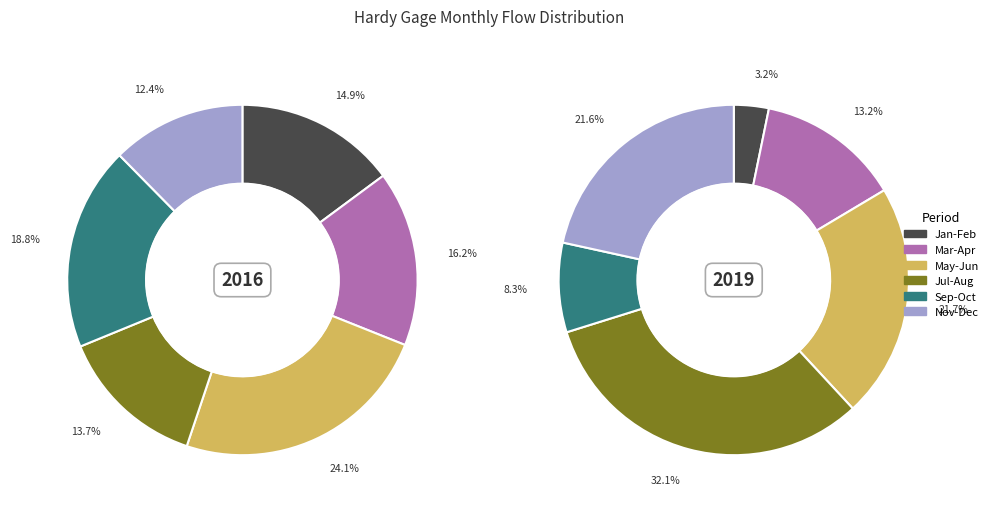

How many segments does this pie chart have?

12